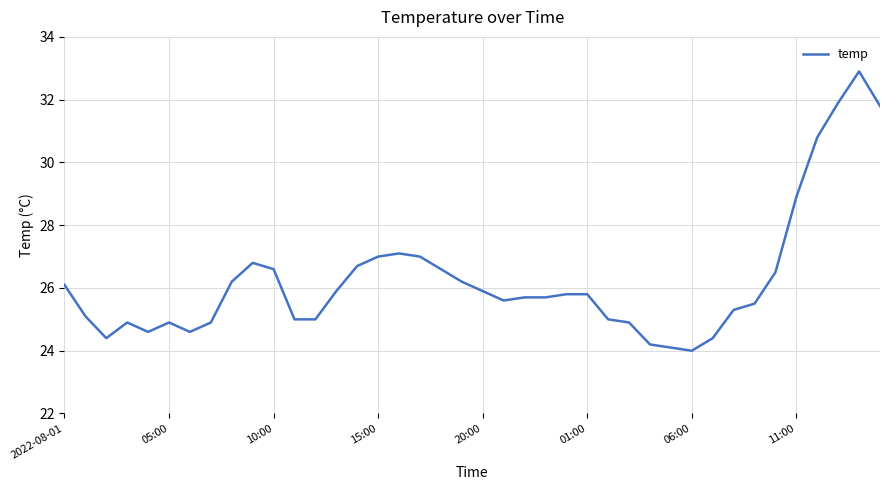

How many lines are shown in the chart?

1